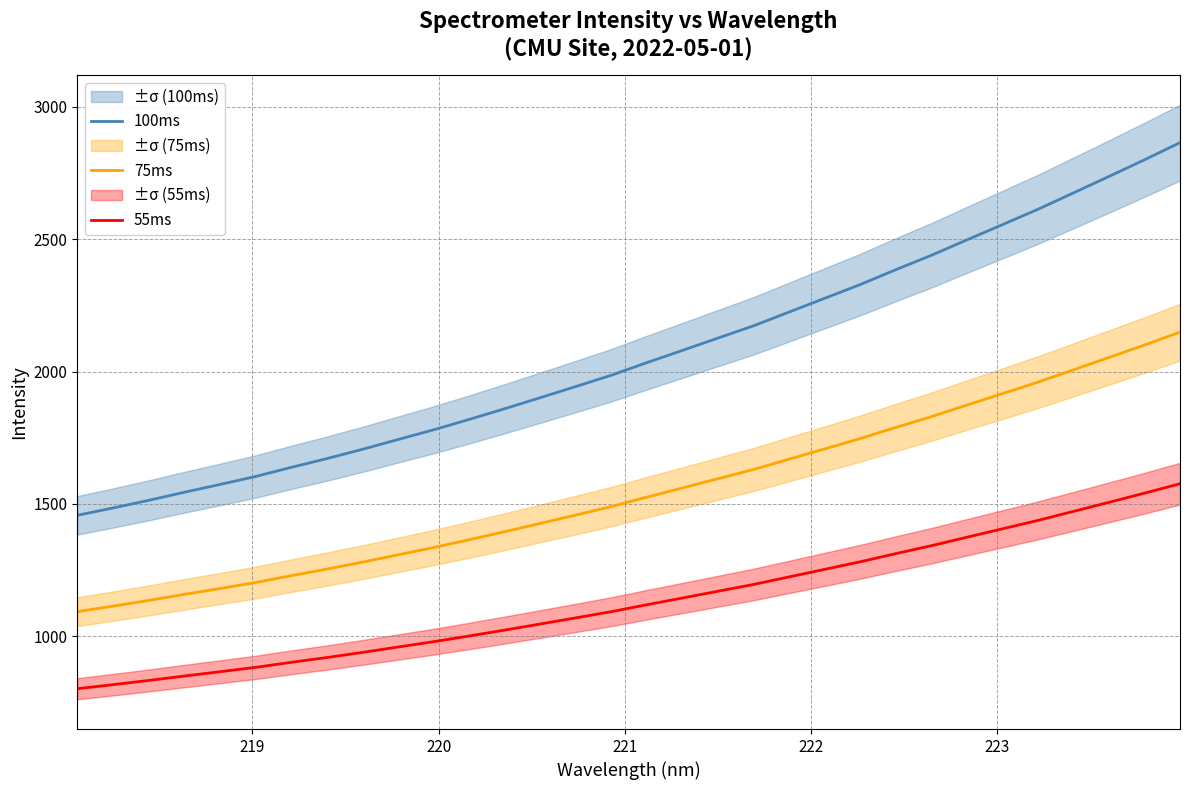

How many data points in 75ms are less than 1525?

16